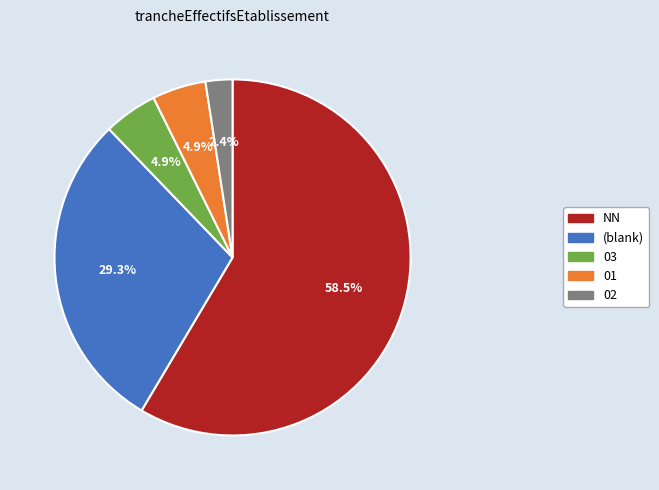

Does any single category account for the majority?

Yes